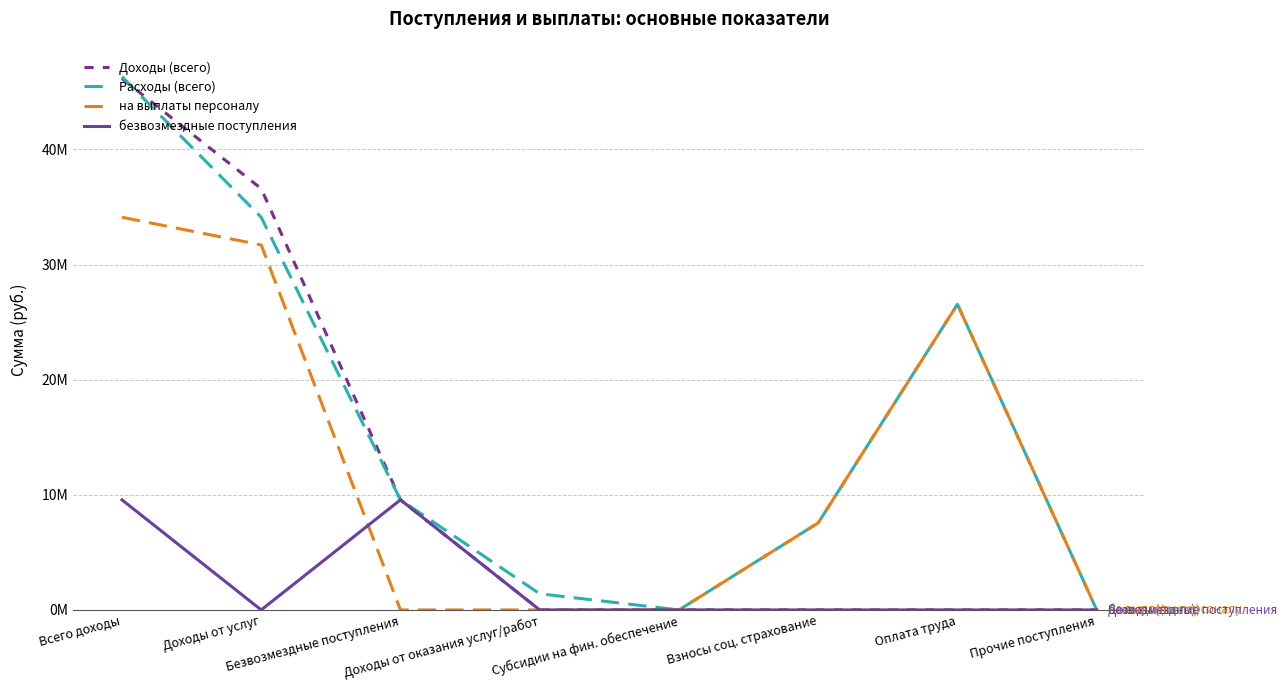

Which series changed the most between Всего доходы and Взносы соц. страхование?

Доходы (всего)